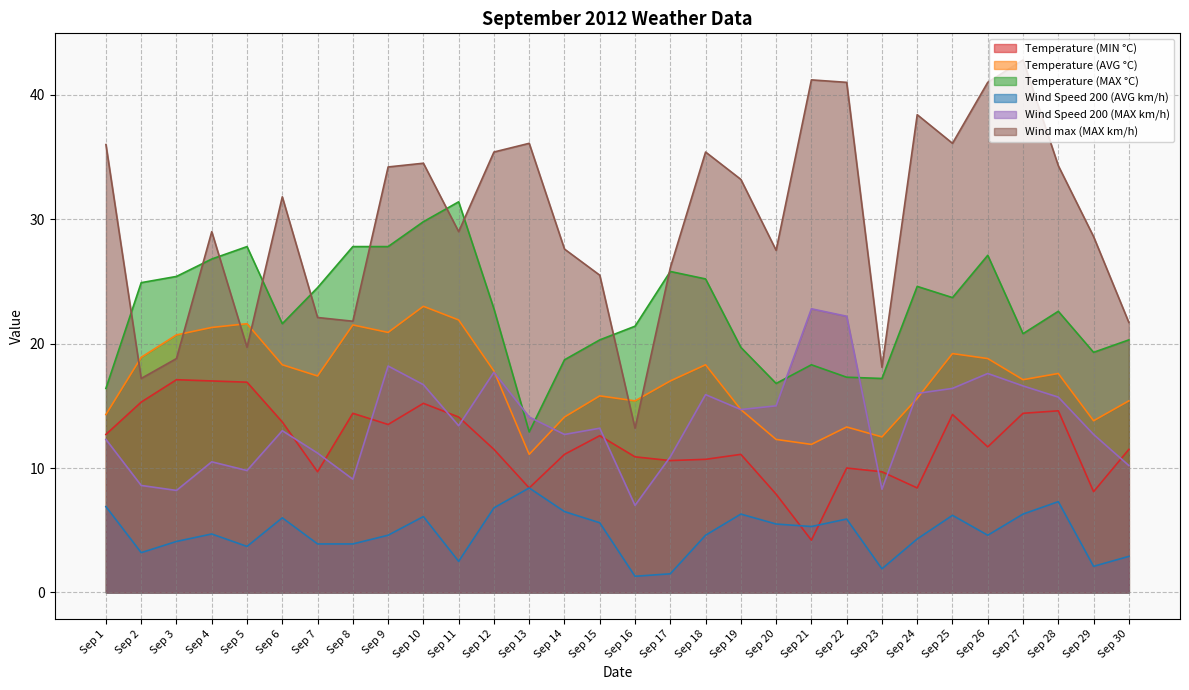

What is the difference between the Temperature (MAX °C) values at Sep 8 and Sep 28?

5.2